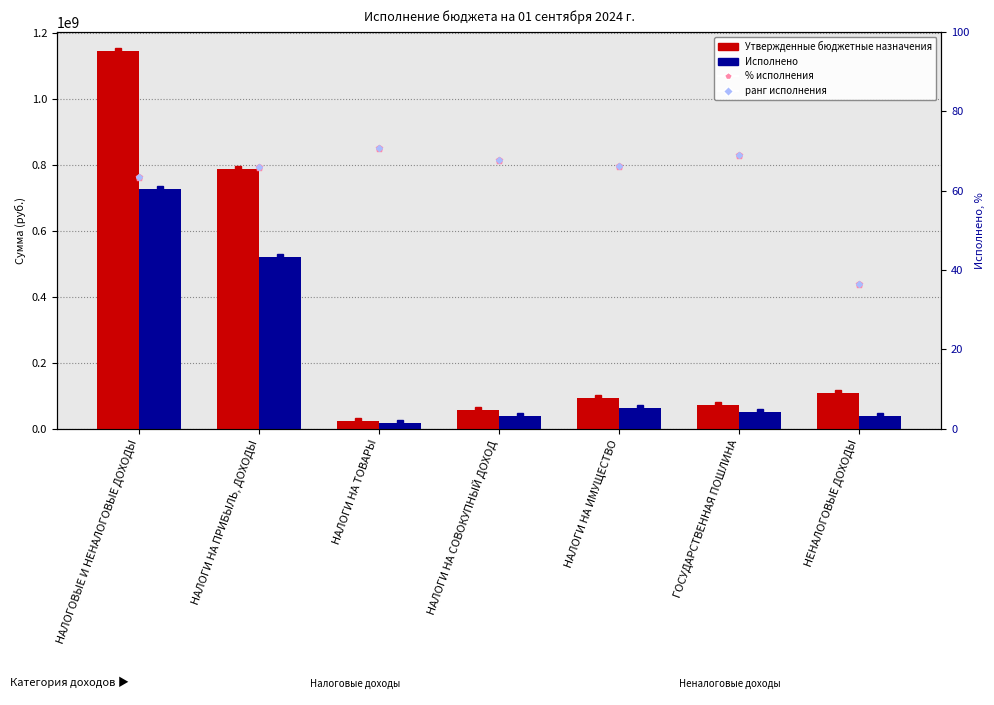

What is the spread (max minus min) of values at НАЛОГИ НА ПРИБЫЛЬ, ДОХОДЫ?

788007234.0